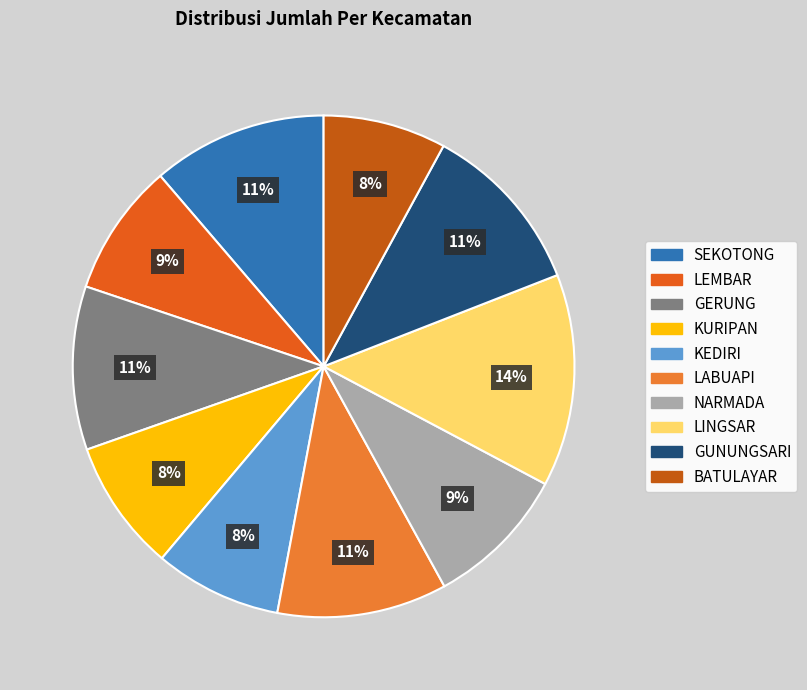

Which slice is the smallest?

BATULAYAR